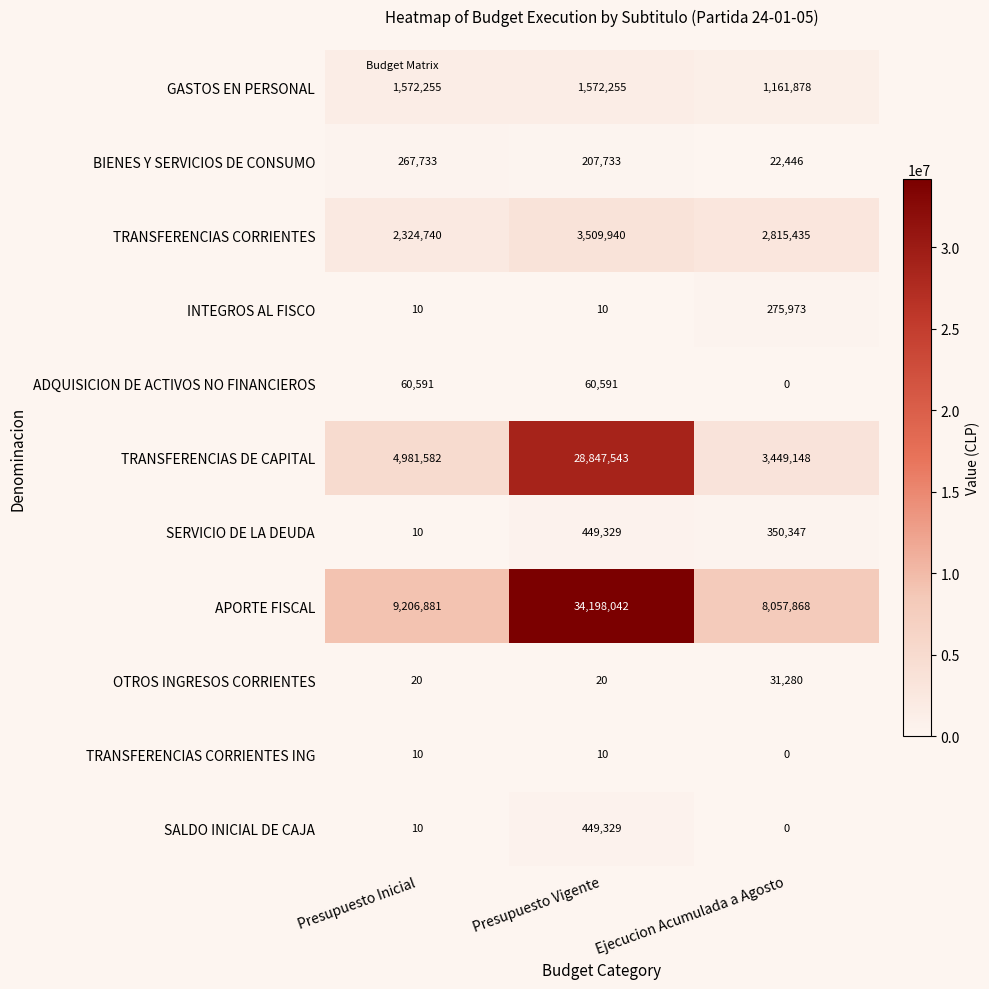

What is the average value of the OTROS INGRESOS CORRIENTES series?

10440